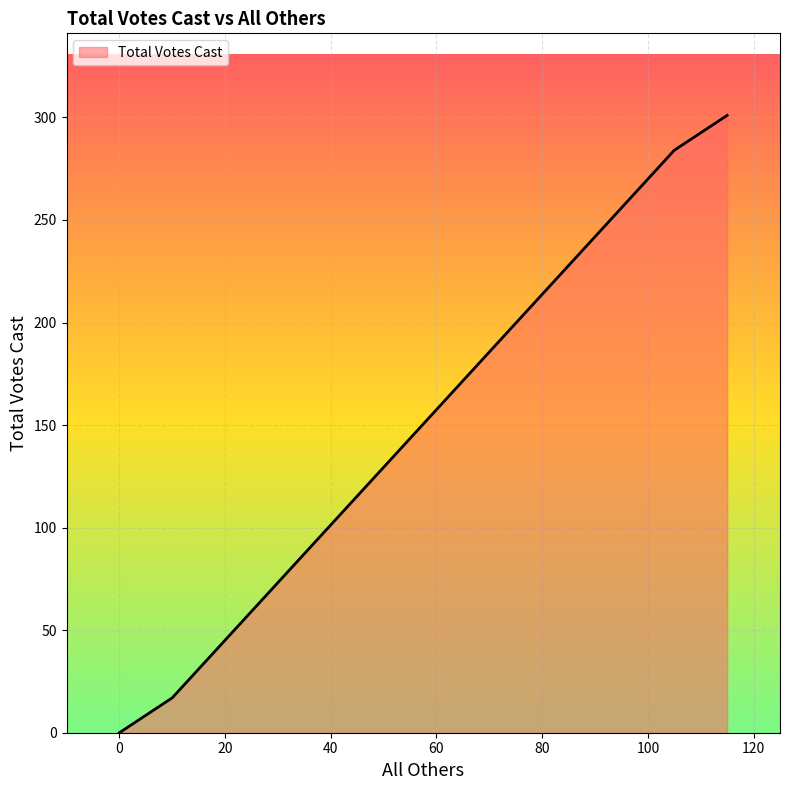

What is the maximum value shown in the chart?

301